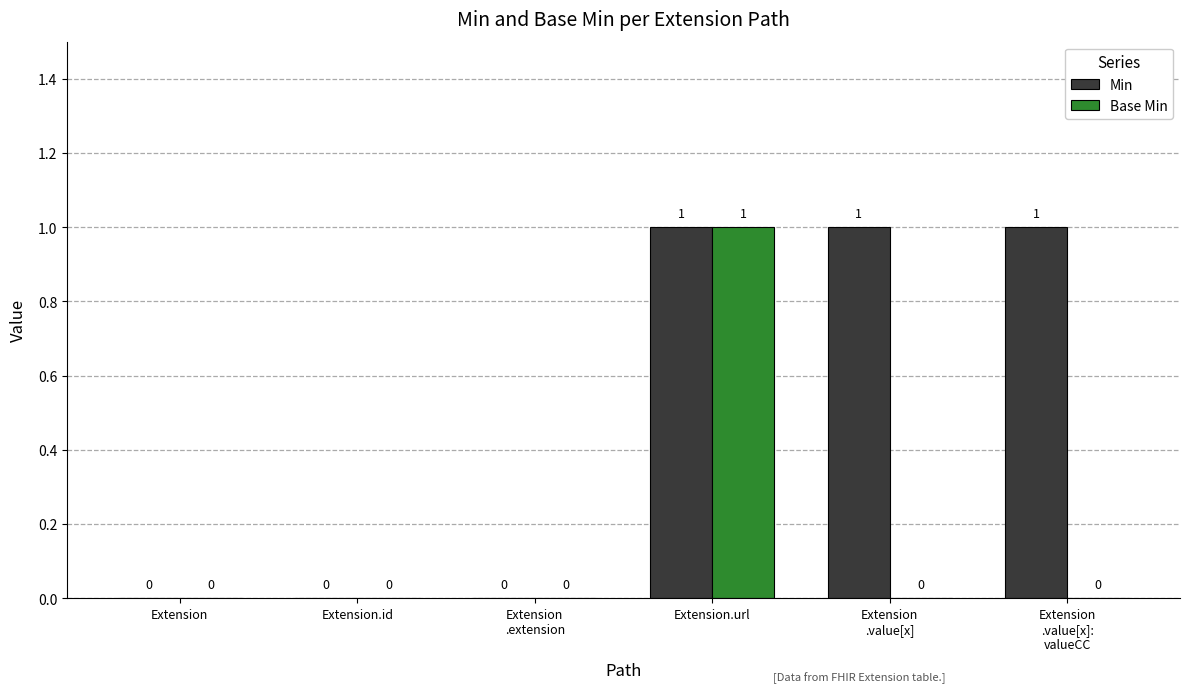

True or false: Min has a value of 0 at Extension.id.

True